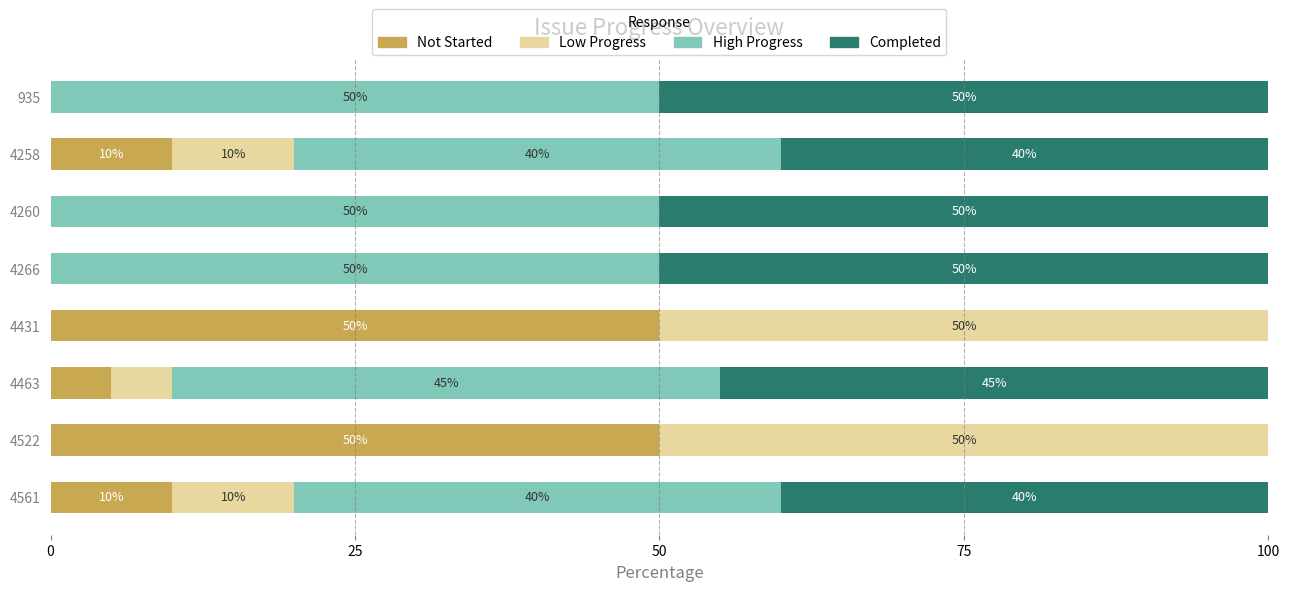

The value of Not Started at 4266 is 29. True or false?

False